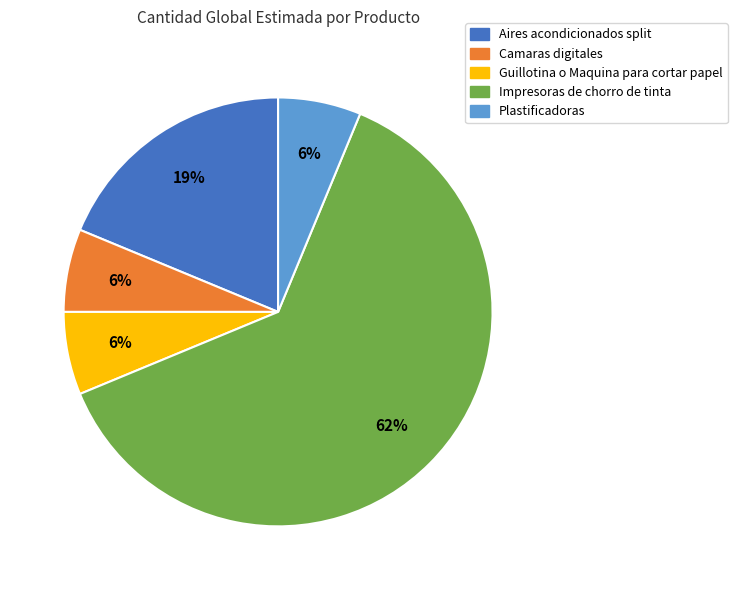

Is it true that Camaras digitales is 19% of the pie?

False